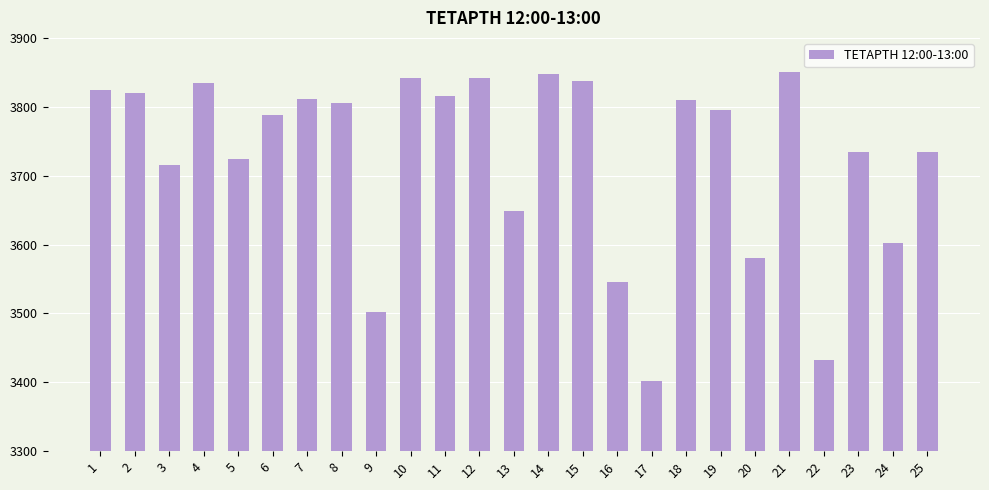

What is the difference between the maximum and second lowest values?

419